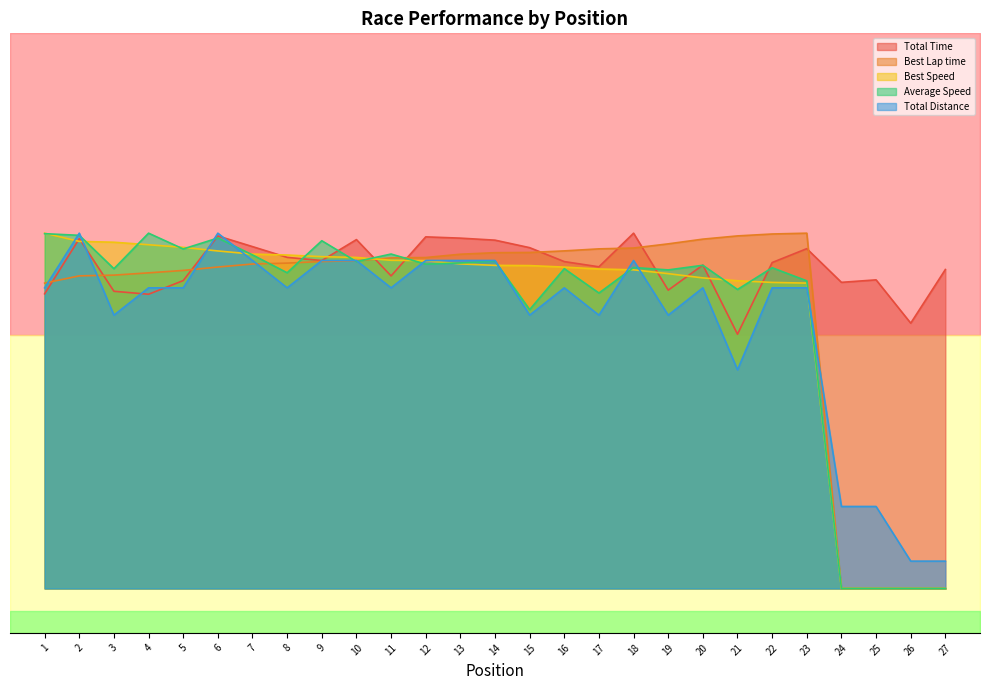

What is the value of the Best Lap time point at the 27th from the left?

10.0